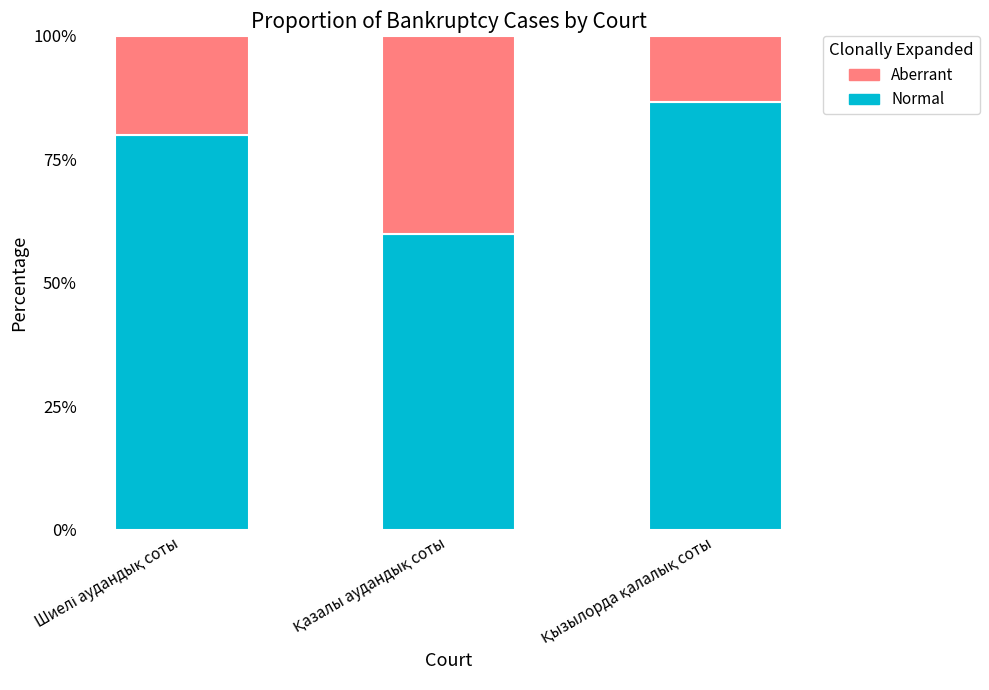

What is the difference between the maximum and minimum values in the Normal series?

26.7